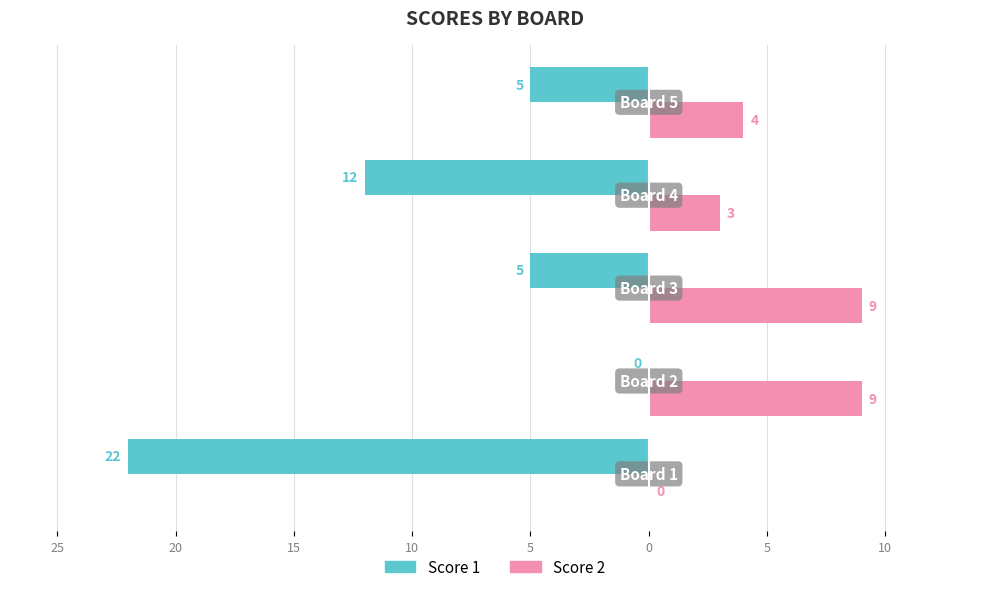

What are all the series names shown in the legend?

Score 1, Score 2